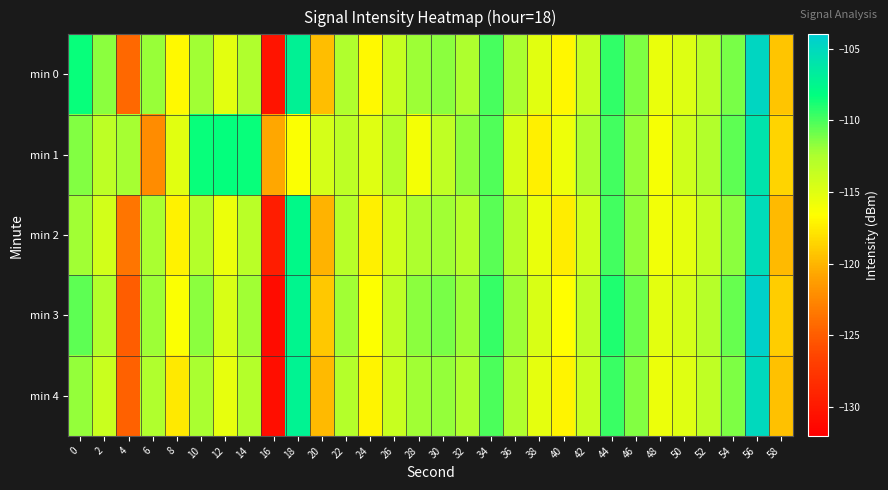

Which label corresponds to the smallest value in the chart?

16